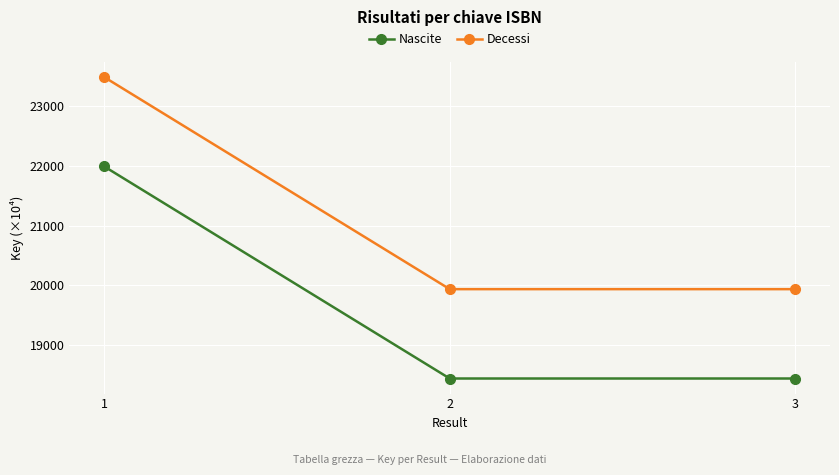

The Decessi series shows 19932.8 at 2. True or false?

True